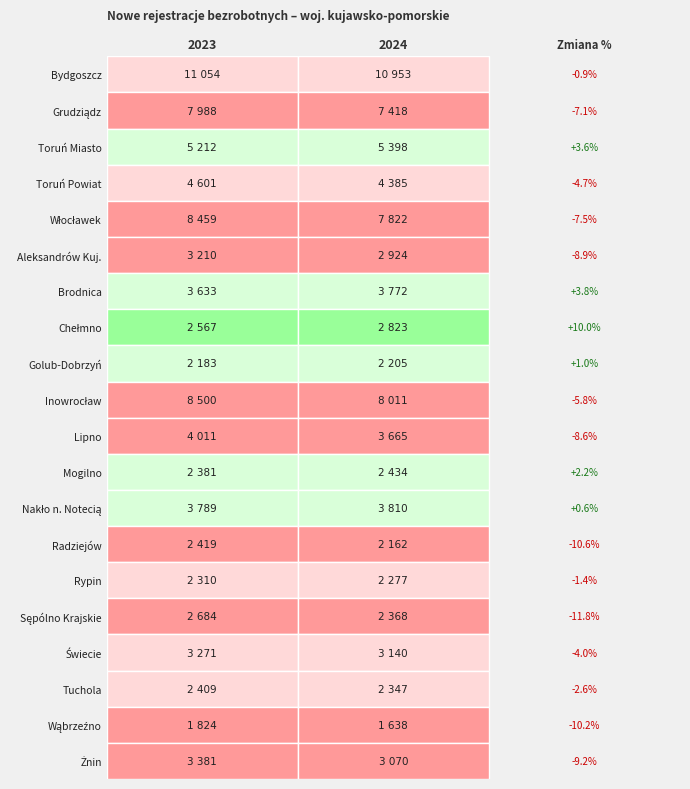

What is the average value of the Aleksandrów Kuj. series?

3067